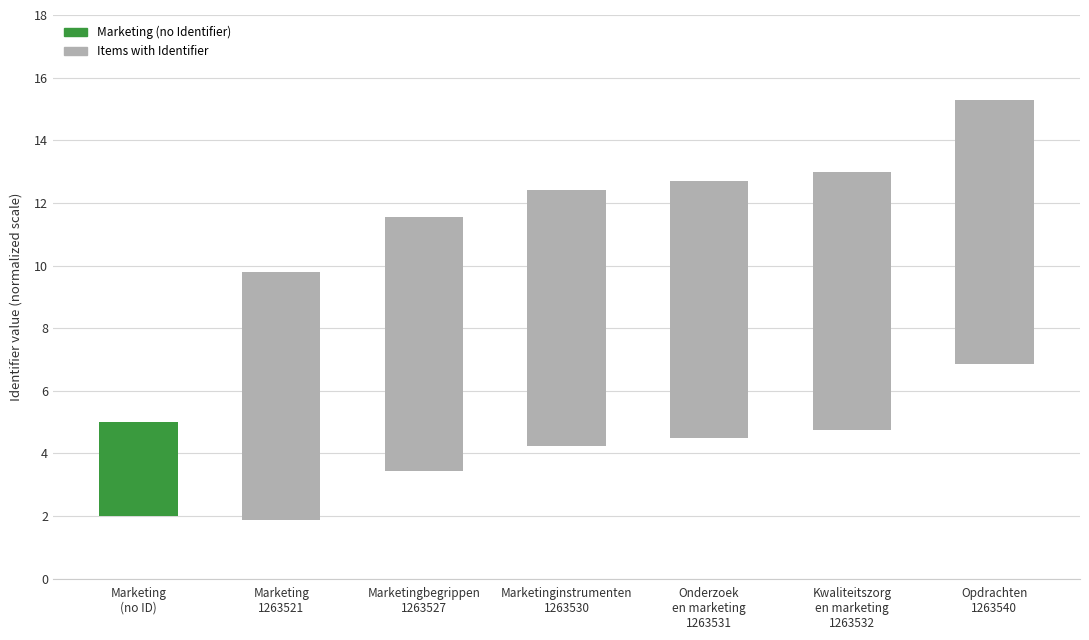

Rank the categories by value from lowest to highest.

Marketing
(no ID), Marketing
1263521, Marketingbegrippen
1263527, Marketinginstrumenten
1263530, Onderzoek
en marketing
1263531, Kwaliteitszorg
en marketing
1263532, Opdrachten
1263540